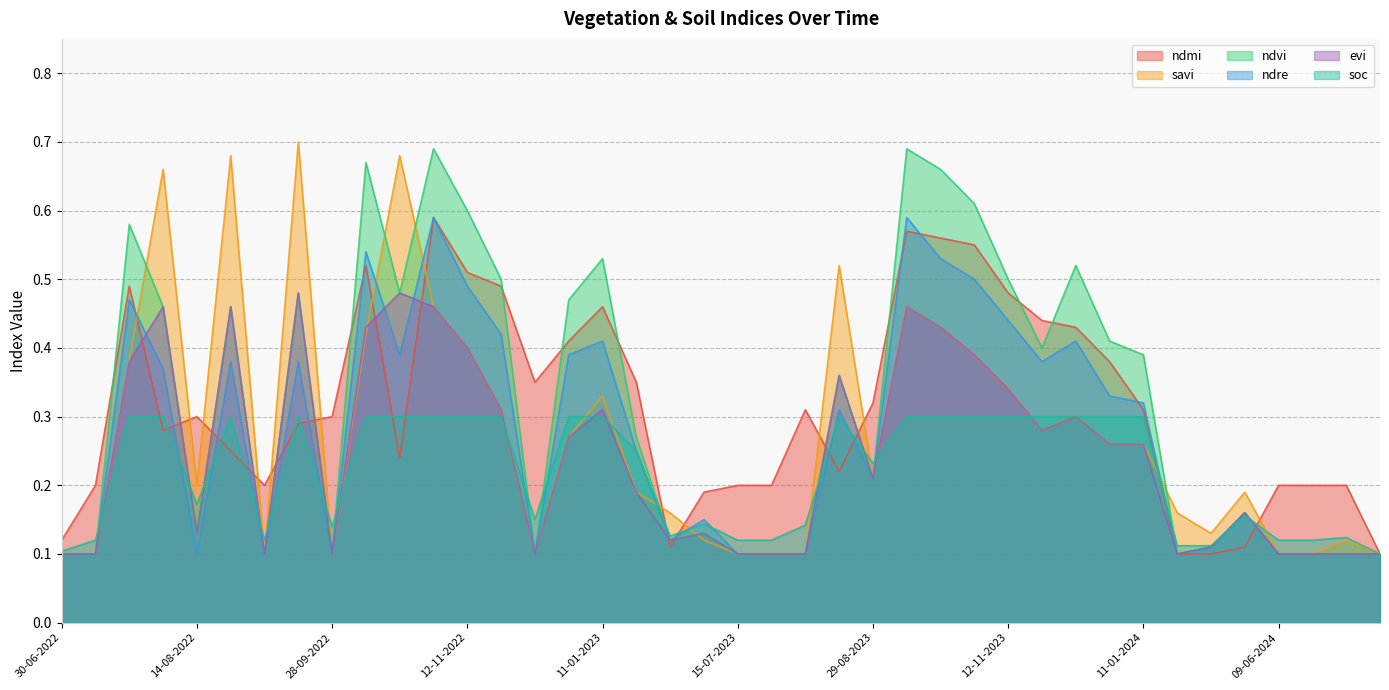

Reading left to right, transcribe all the data shown in this chart.

ndmi: 0.1	0.2	0.5	0.3	0.3	0.2	0.2	0.3	0.3	0.5	0.2	0.6	0.5	0.5	0.3	0.4	0.5	0.3	0.1	0.2	0.2	0.2	0.3	0.2	0.3	0.6	0.6	0.6	0.5	0.4	0.4	0.4	0.3	0.1	0.1	0.1	0.2	0.2	0.2	0.1
savi: 0.1	0.1	0.4	0.7	0.2	0.7	0.1	0.7	0.1	0.4	0.7	0.5	0.4	0.3	0.1	0.3	0.3	0.2	0.2	0.1	0.1	0.1	0.1	0.5	0.2	0.5	0.4	0.4	0.3	0.3	0.3	0.3	0.3	0.2	0.1	0.2	0.1	0.1	0.1	0.1
ndvi: 0.1	0.1	0.6	0.5	0.1	0.5	0.1	0.5	0.1	0.7	0.5	0.7	0.6	0.5	0.1	0.5	0.5	0.3	0.1	0.1	0.1	0.1	0.1	0.4	0.2	0.7	0.7	0.6	0.5	0.4	0.5	0.4	0.4	0.1	0.1	0.2	0.1	0.1	0.1	0.1
ndre: 0.1	0.1	0.5	0.4	0.1	0.4	0.1	0.4	0.1	0.5	0.4	0.6	0.5	0.4	0.1	0.4	0.4	0.2	0.1	0.1	0.1	0.1	0.1	0.3	0.2	0.6	0.5	0.5	0.4	0.4	0.4	0.3	0.3	0.1	0.1	0.2	0.1	0.1	0.1	0.1
evi: 0.1	0.1	0.4	0.5	0.1	0.5	0.1	0.5	0.1	0.4	0.5	0.5	0.4	0.3	0.1	0.3	0.3	0.2	0.1	0.1	0.1	0.1	0.1	0.4	0.2	0.5	0.4	0.4	0.3	0.3	0.3	0.3	0.3	0.1	0.1	0.2	0.1	0.1	0.1	0.1
soc: 0.1	0.1	0.3	0.3	0.2	0.3	0.1	0.3	0.1	0.3	0.3	0.3	0.3	0.3	0.1	0.3	0.3	0.2	0.1	0.1	0.1	0.1	0.1	0.3	0.2	0.3	0.3	0.3	0.3	0.3	0.3	0.3	0.3	0.1	0.1	0.2	0.1	0.1	0.1	0.1